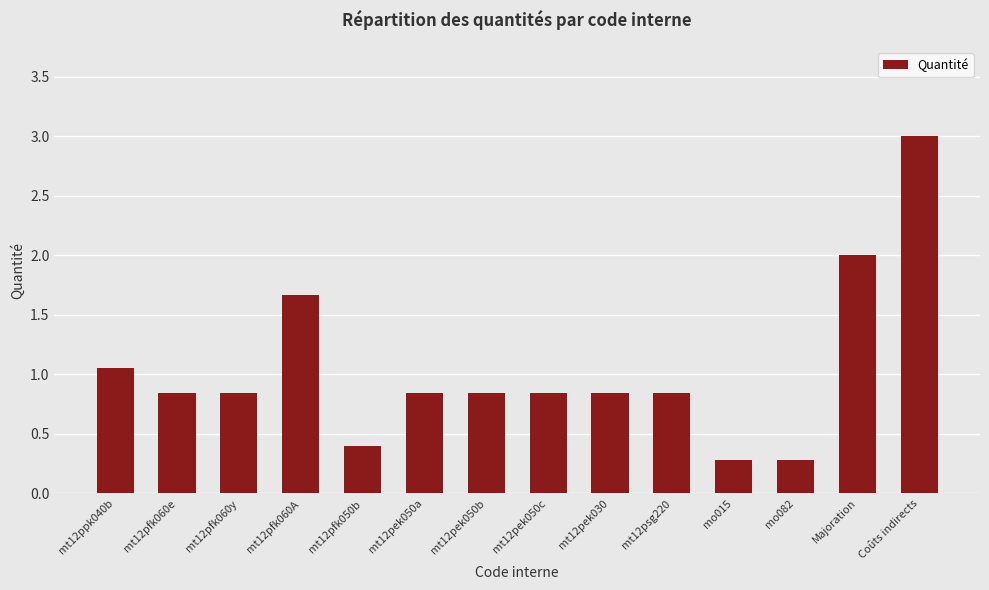

Which has a higher value, mo015 or mt12ppk040b?

mt12ppk040b